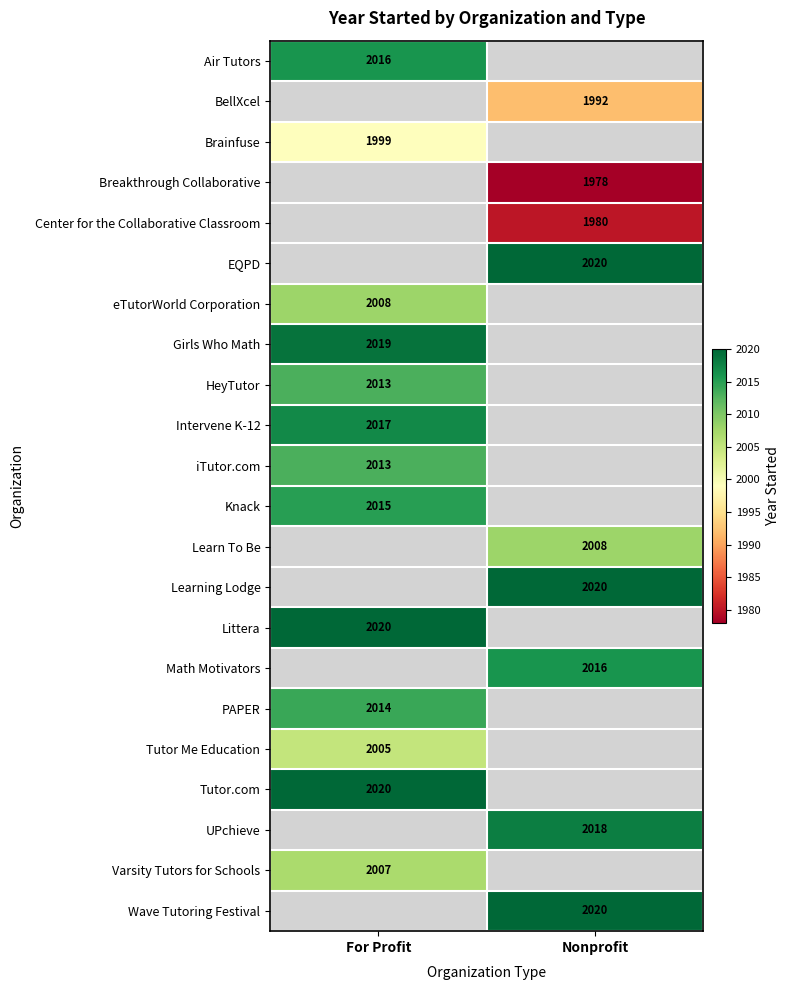

Is the value of EQPD at Nonprofit greater than the value of Varsity Tutors for Schools at For Profit?

Yes